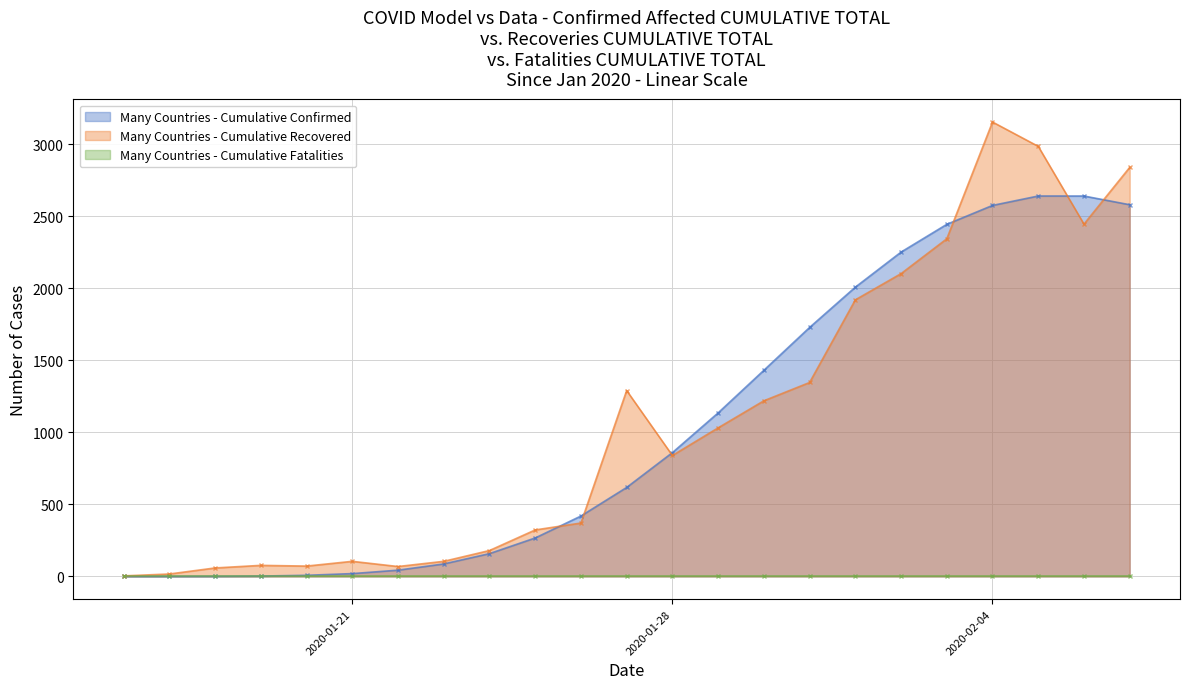

True or false: Many Countries - Cumulative Recovered has more than 1 interior local peaks.

True